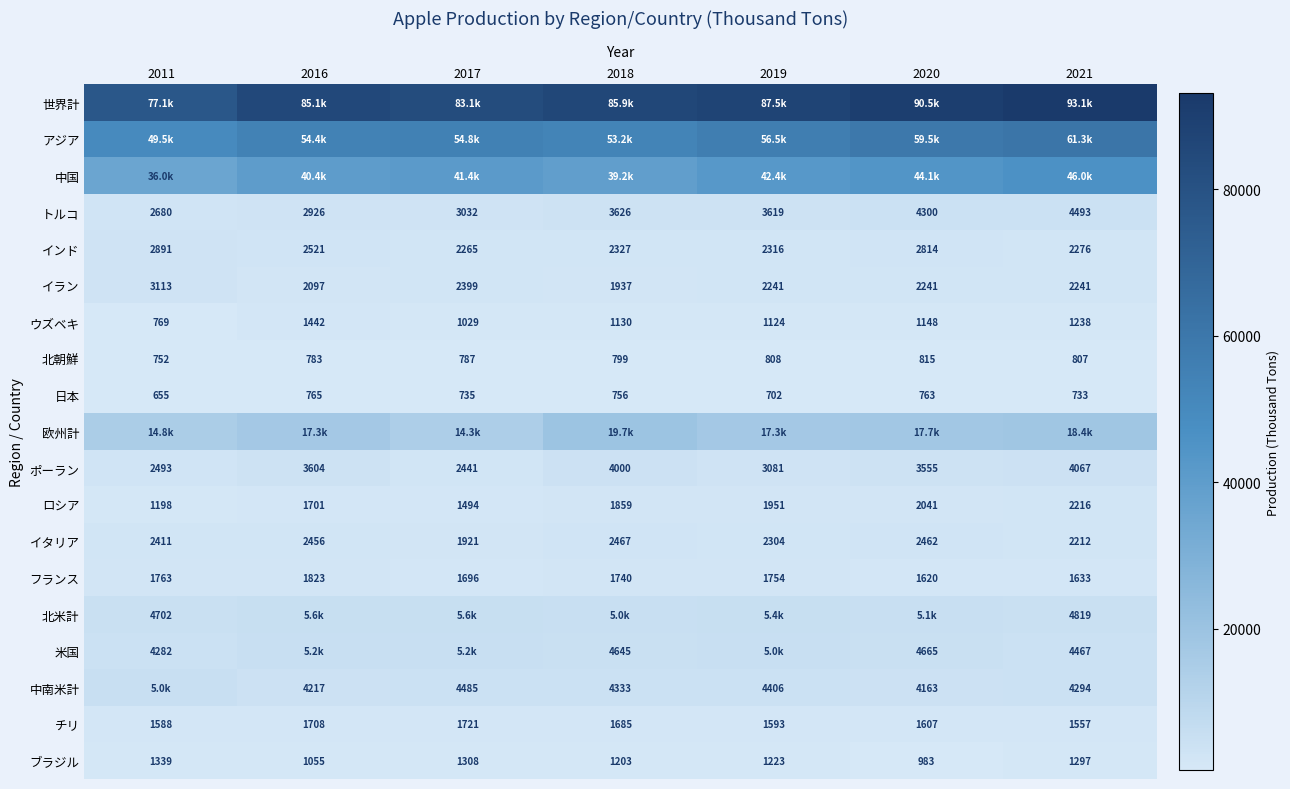

Which series changed the most between 2019 and 2020?

世界計